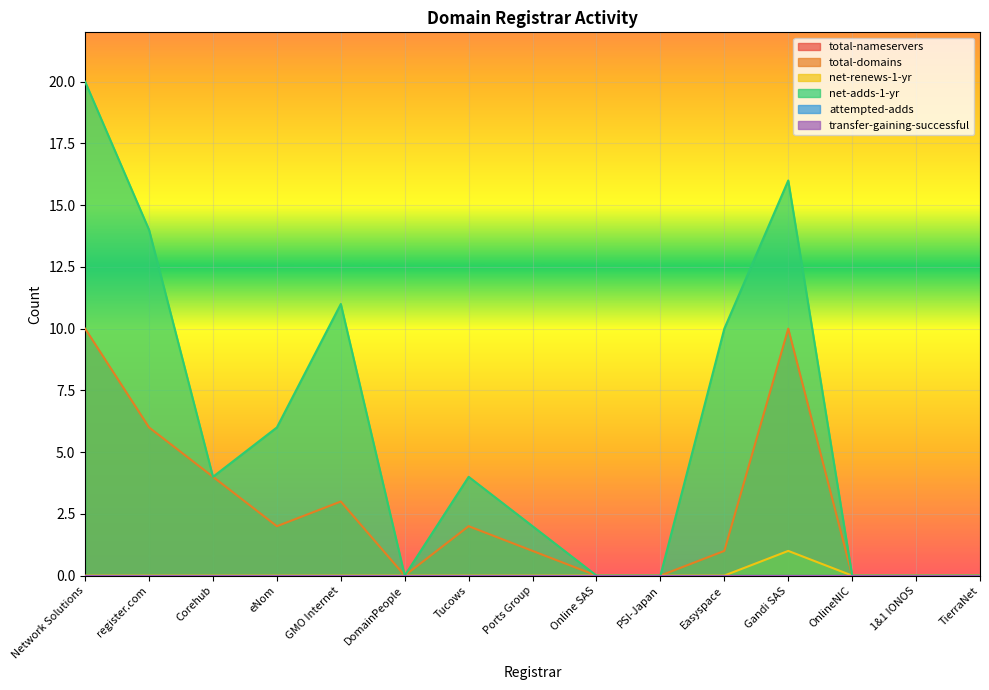

Which series has the largest total across all categories?

net-adds-1-yr